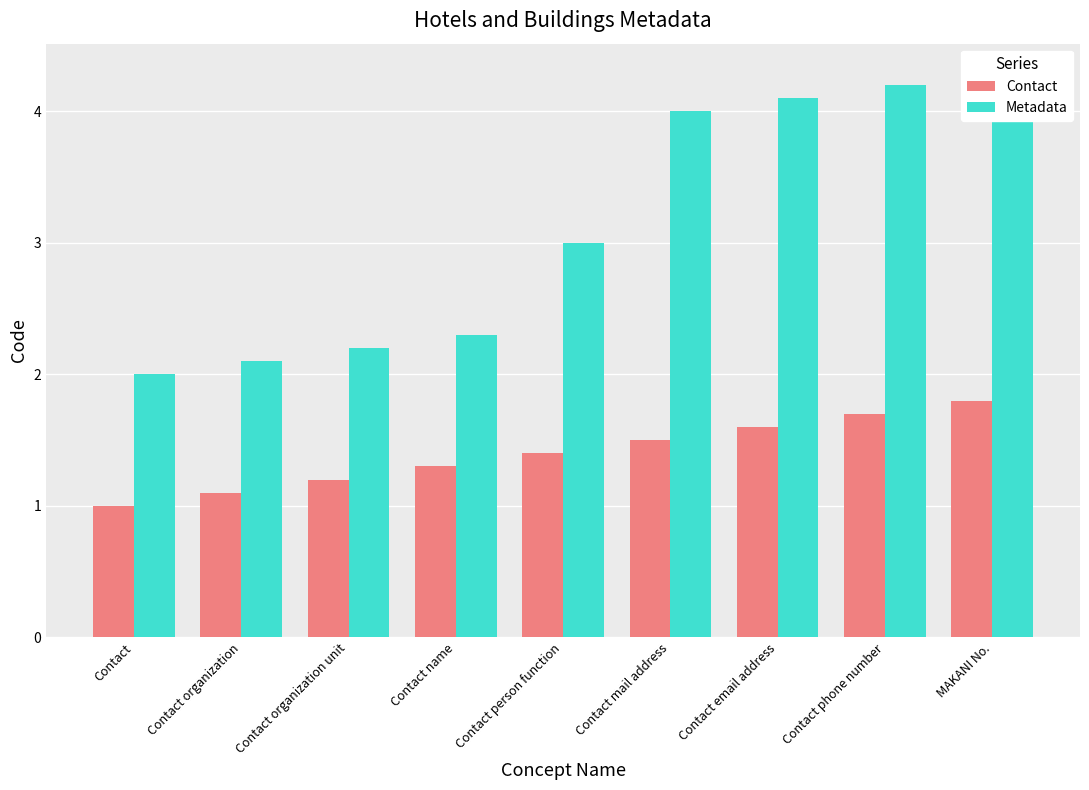

Reading left to right, what are all the values shown in this chart?

Contact: 1.0	1.1	1.2	1.3	1.4	1.5	1.6	1.7	1.8
Metadata: 2.0	2.1	2.2	2.3	3.0	4.0	4.1	4.2	4.3